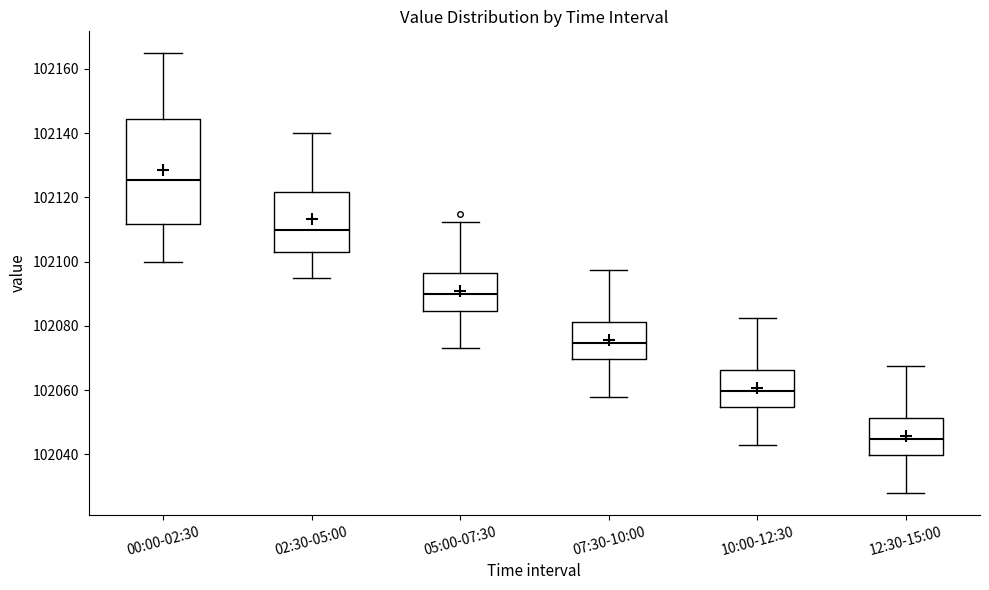

Where does the lower whisker of the box for 07:30-10:00 end on the y-axis? The values are not printed on the chart, so give them approximately, as read against the axis.

102058